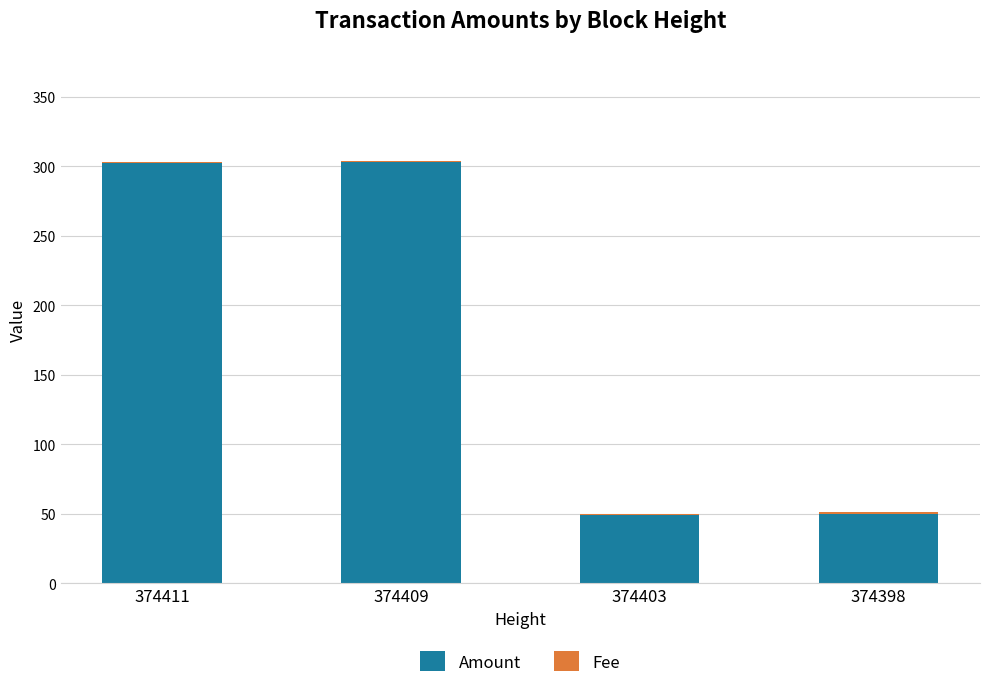

Count the number of data series in this chart.

2